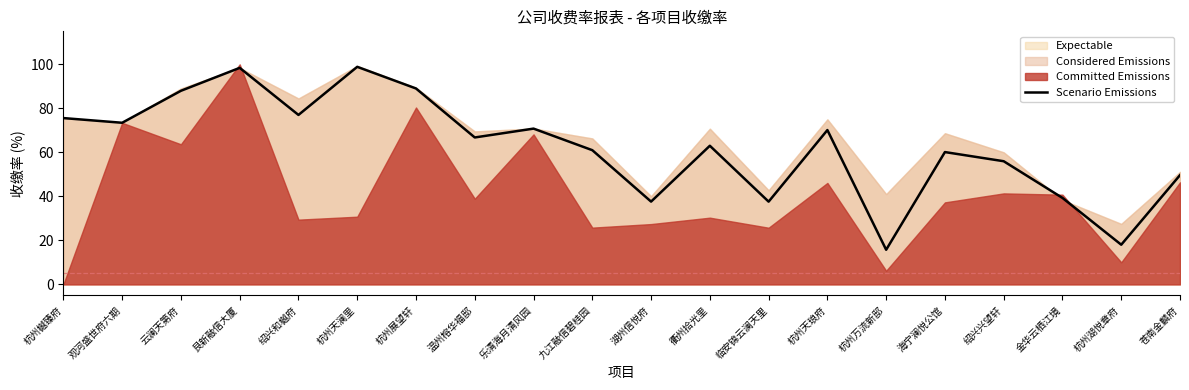

What position from the left is 绍兴兴望轩?

17